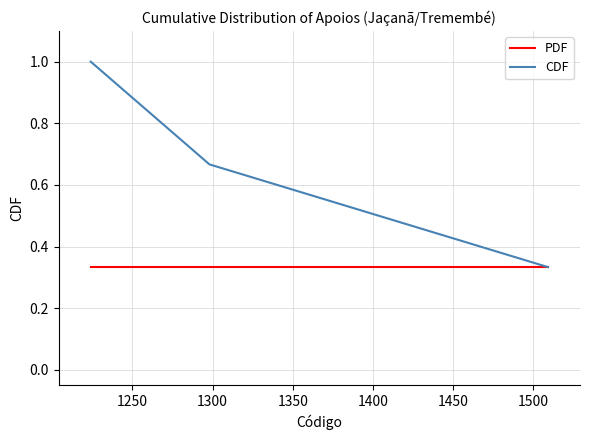

Rank the series by their average value, from highest to lowest.

CDF, PDF